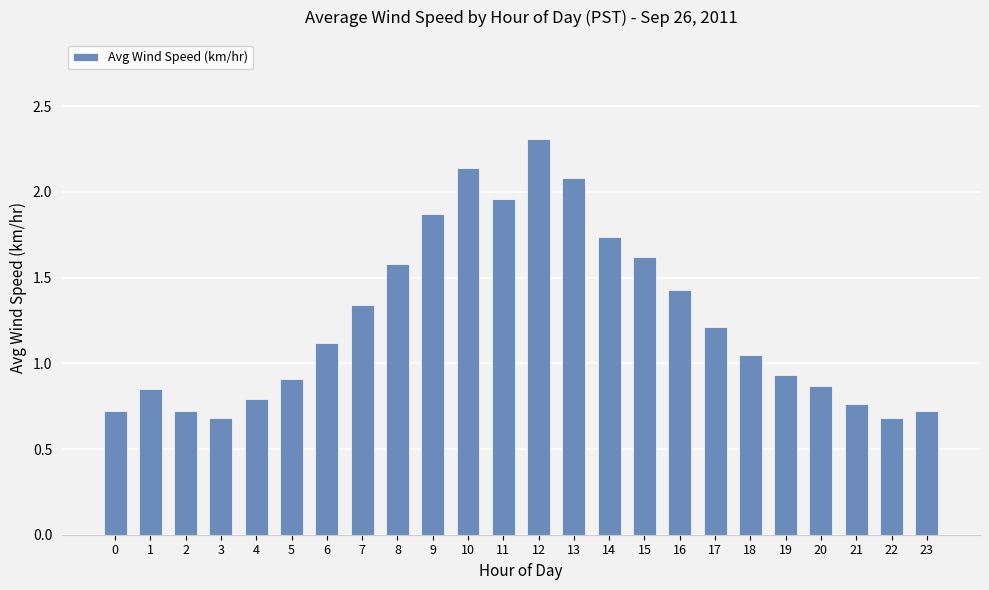

The value at 1 is 0.8. True or false?

True